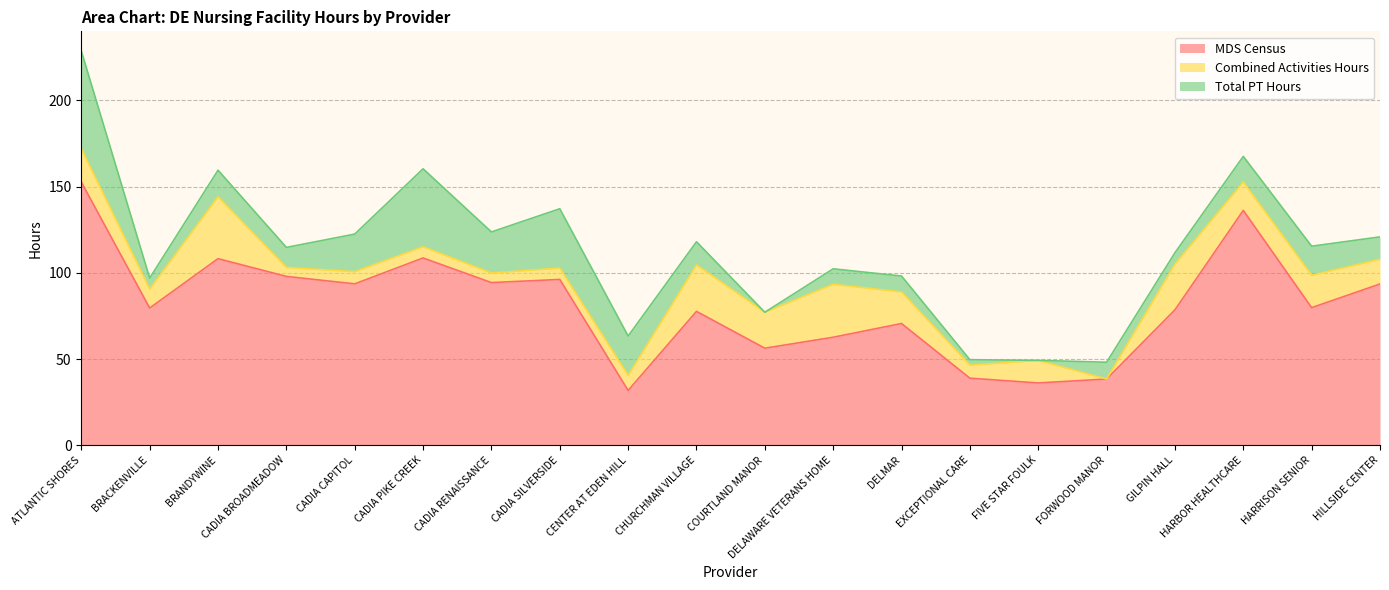

Reading right to left, transcribe all the data shown in this chart.

MDS Census: 93.5	79.8	136.2	78.5	38.4	36.1	38.9	70.6	62.6	56.3	77.6	31.8	96.2	94.3	108.6	93.6	97.9	108.2	79.6	152.7
Combined Activities Hours: 14.3	18.8	16.5	26.5	0.0	13.1	7.5	18.3	30.7	20.9	26.9	8.7	6.6	5.5	6.5	7.0	5.2	35.9	11.0	19.3
Total PT Hours: 13.0	16.8	14.9	6.6	9.7	0.0	3.2	9.3	9.0	0.0	13.5	22.8	34.4	23.8	45.2	21.8	11.6	15.4	6.4	56.7